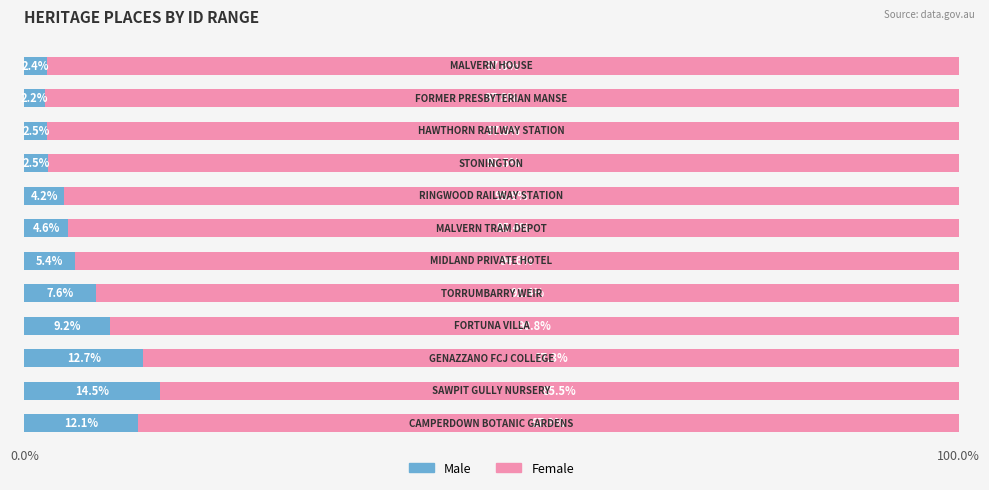

What is the average value of the Male series?

6.7